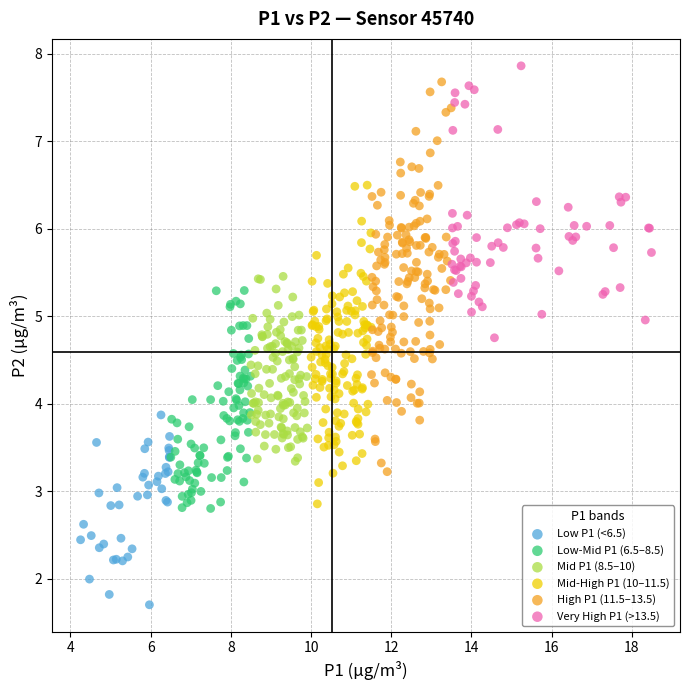

What are all the series names shown in the legend?

Low P1 (<6.5), Low-Mid P1 (6.5–8.5), Mid P1 (8.5–10), Mid-High P1 (10–11.5), High P1 (11.5–13.5), Very High P1 (>13.5)